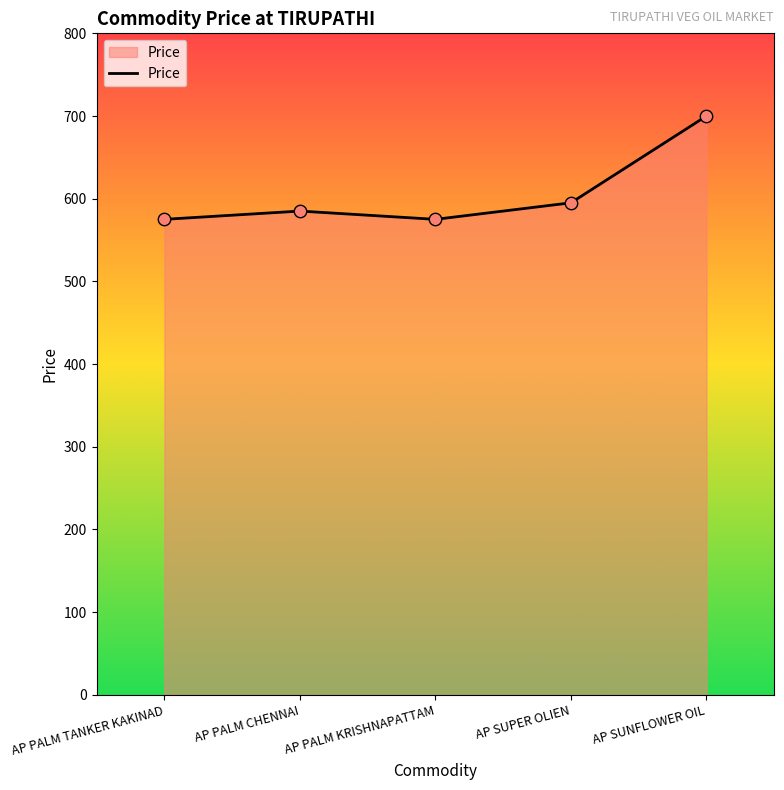

What is the change in value from AP SUPER OLIEN to AP SUNFLOWER OIL?

+105